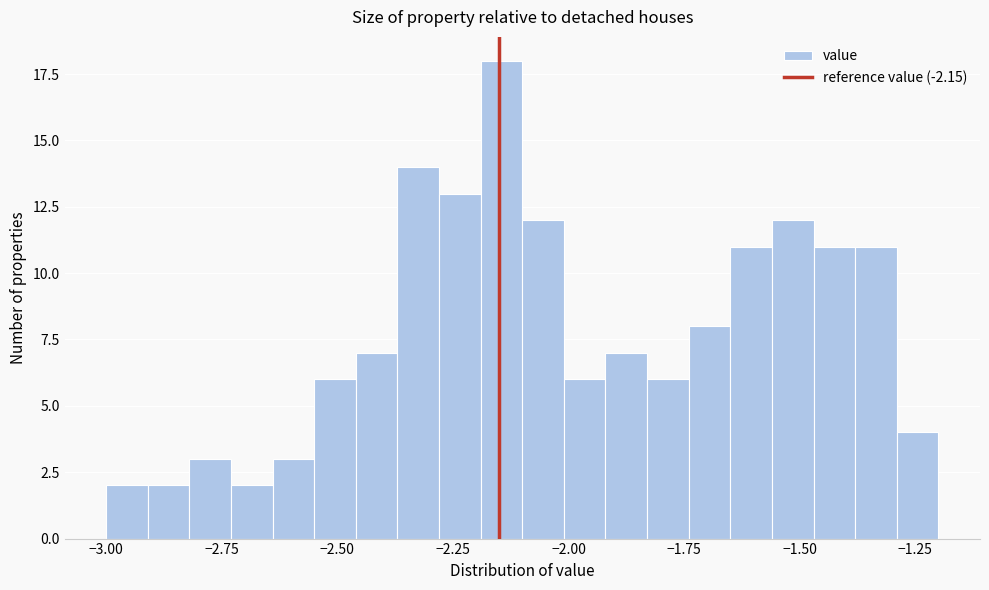

Read against the x-axis, roughly where is the centre of the tallest bar?

-2.15